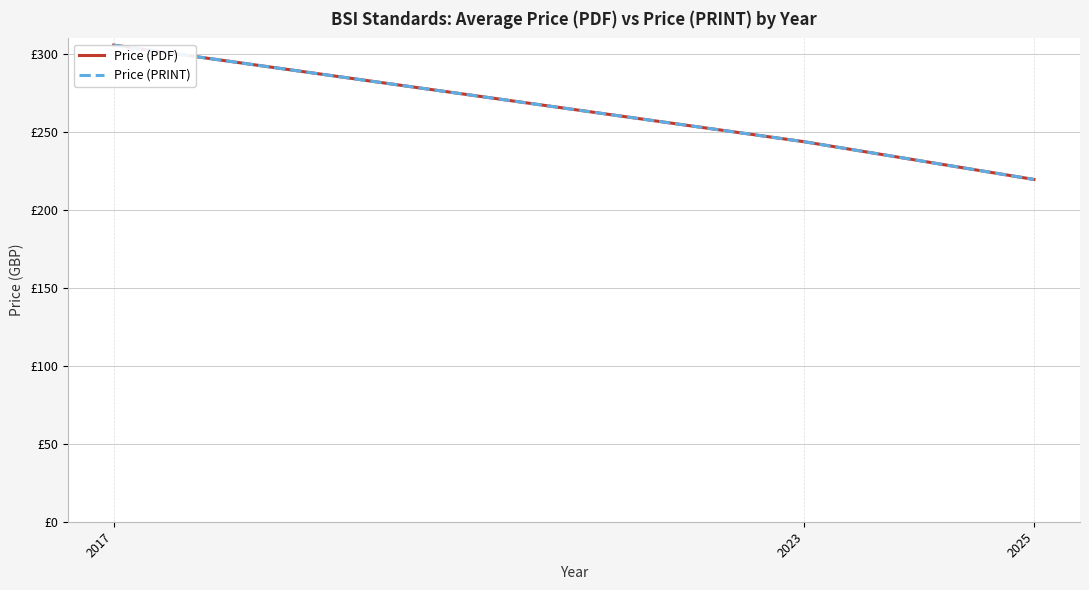

Between 2023 and 2025, which series saw the biggest shift?

Price (PDF)